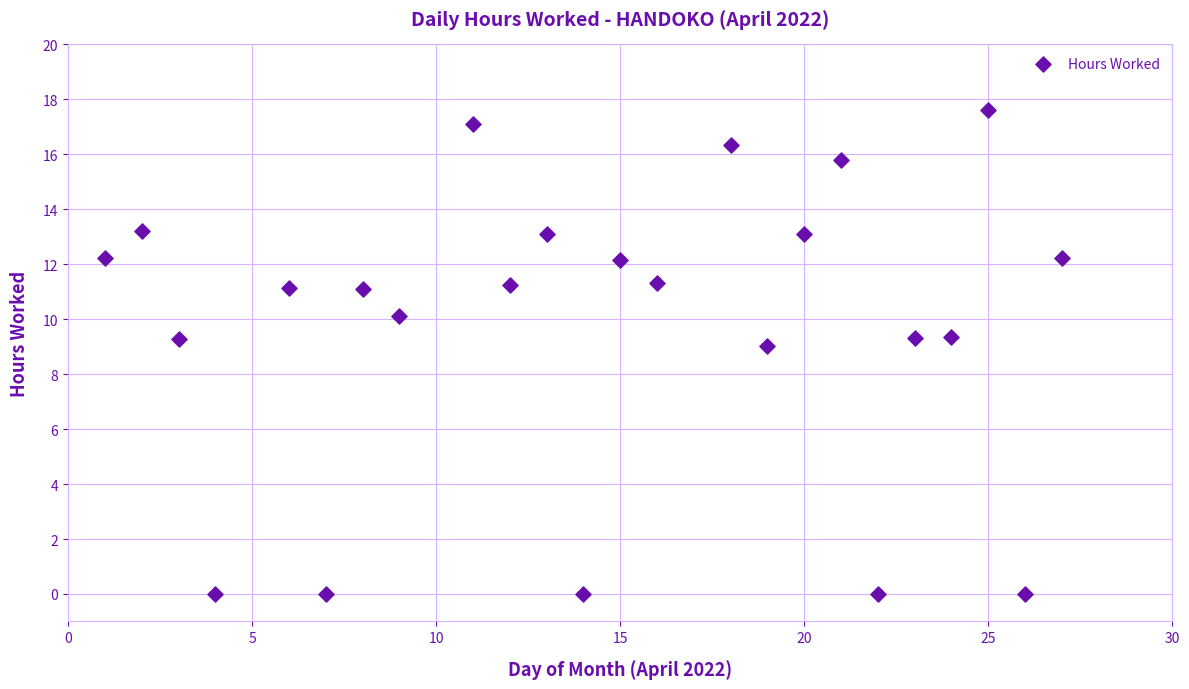

What is the range of X values (max minus min)?

26.0